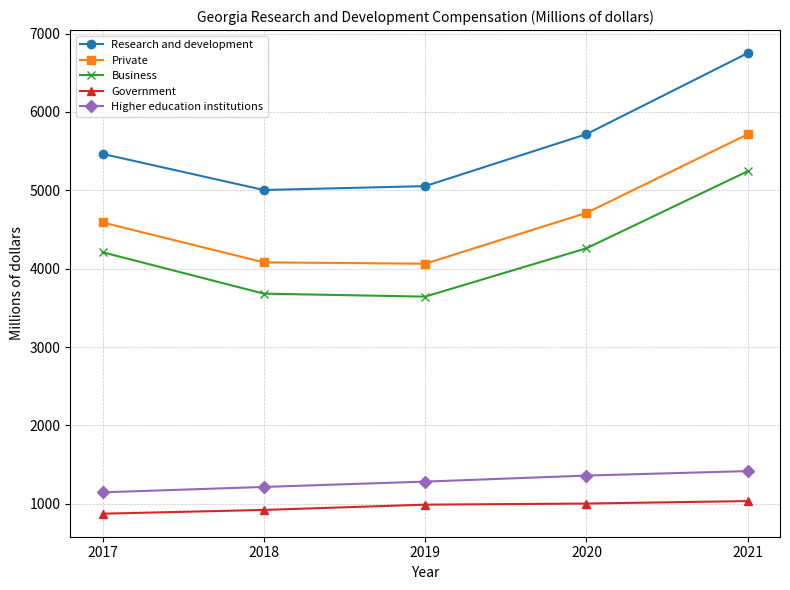

What is the total value across all series at 2019?

15036.1